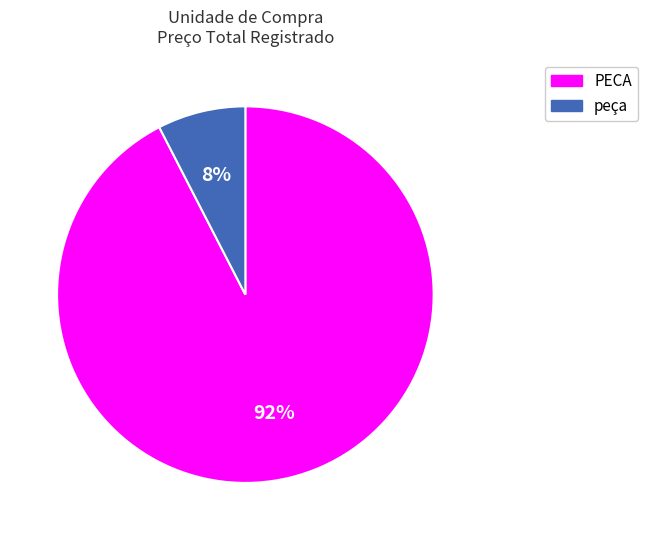

To the nearest percent, what is the average slice percentage?

50%